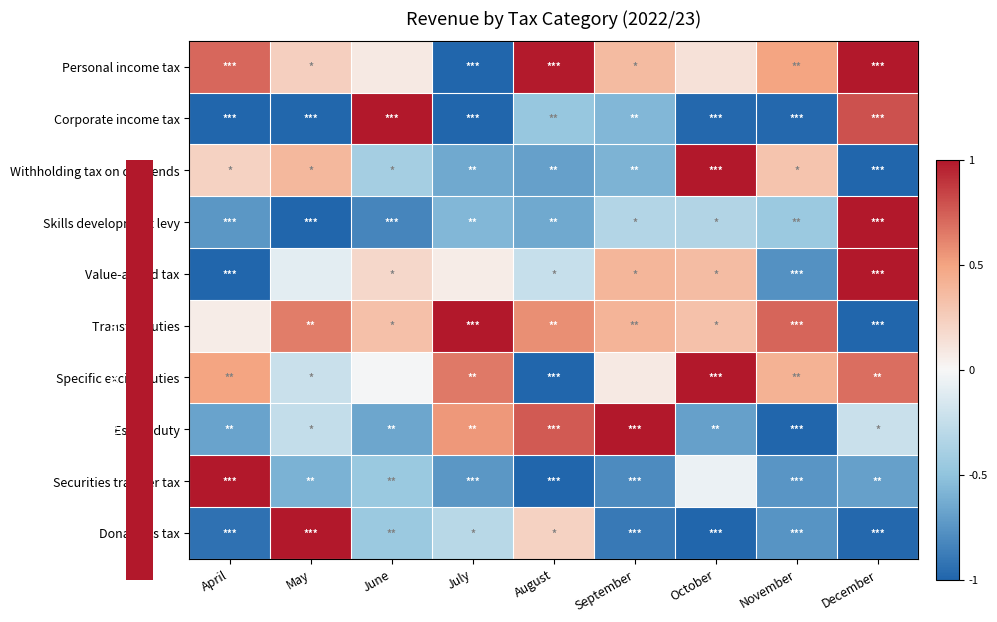

Reading right to left, list all the values displayed in this chart.

Personal income tax: December=1.0	November=0.5	October=0.1	September=0.4	August=1.0	July=-1.0	June=0.1	May=0.2	April=0.7
Corporate income tax: December=0.8	November=-1.0	October=-1.0	September=-0.6	August=-0.5	July=-1.0	June=1.0	May=-1.0	April=-1.0
Withholding tax on dividends: December=-1.0	November=0.3	October=1.0	September=-0.6	August=-0.7	July=-0.6	June=-0.4	May=0.4	April=0.2
Skills development levy: December=1.0	November=-0.4	October=-0.3	September=-0.3	August=-0.6	July=-0.6	June=-0.8	May=-1.0	April=-0.7
Value-added tax: December=1.0	November=-0.8	October=0.4	September=0.4	August=-0.2	July=0.1	June=0.2	May=-0.1	April=-1.0
Transfer duties: December=-1.0	November=0.7	October=0.3	September=0.4	August=0.6	July=1.0	June=0.3	May=0.6	April=0.1
Specific excise duties: December=0.7	November=0.4	October=1.0	September=0.1	August=-1.0	July=0.7	June=-0.0	May=-0.2	April=0.5
Estate duty: December=-0.2	November=-1.0	October=-0.7	September=1.0	August=0.8	July=0.5	June=-0.7	May=-0.3	April=-0.7
Securities transfer tax: December=-0.7	November=-0.7	October=-0.1	September=-0.8	August=-1.0	July=-0.7	June=-0.5	May=-0.6	April=1.0
Donations tax: December=-1.0	November=-0.8	October=-1.0	September=-0.9	August=0.2	July=-0.3	June=-0.4	May=1.0	April=-0.9